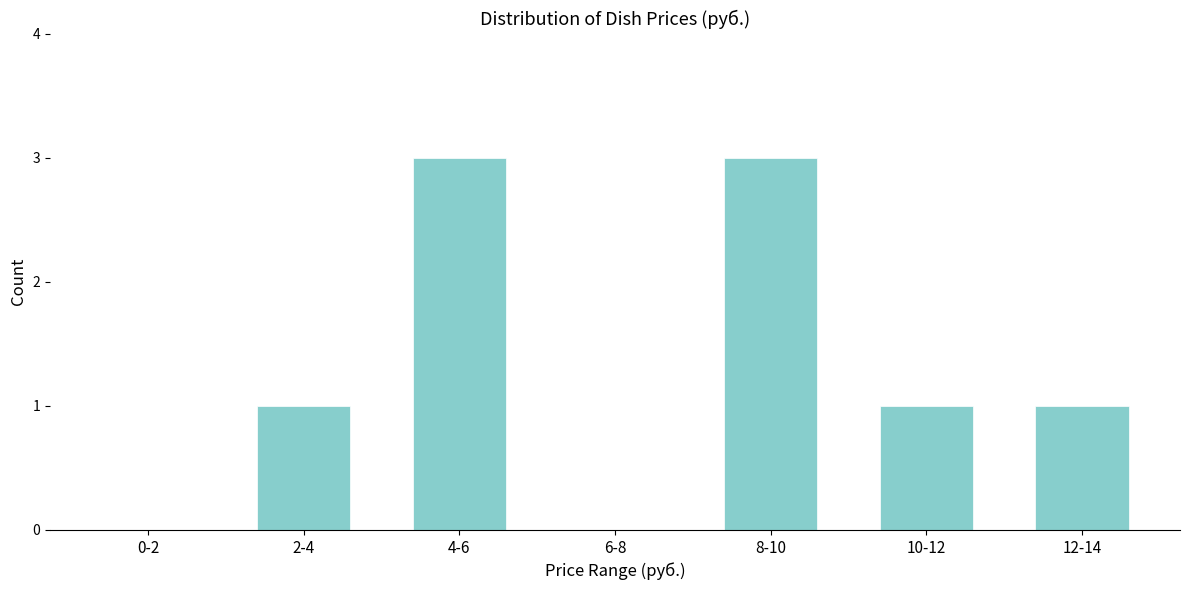

Reading left to right, extract all data points from this chart.

0-2=0	2-4=1	4-6=3	6-8=0	8-10=3	10-12=1	12-14=1